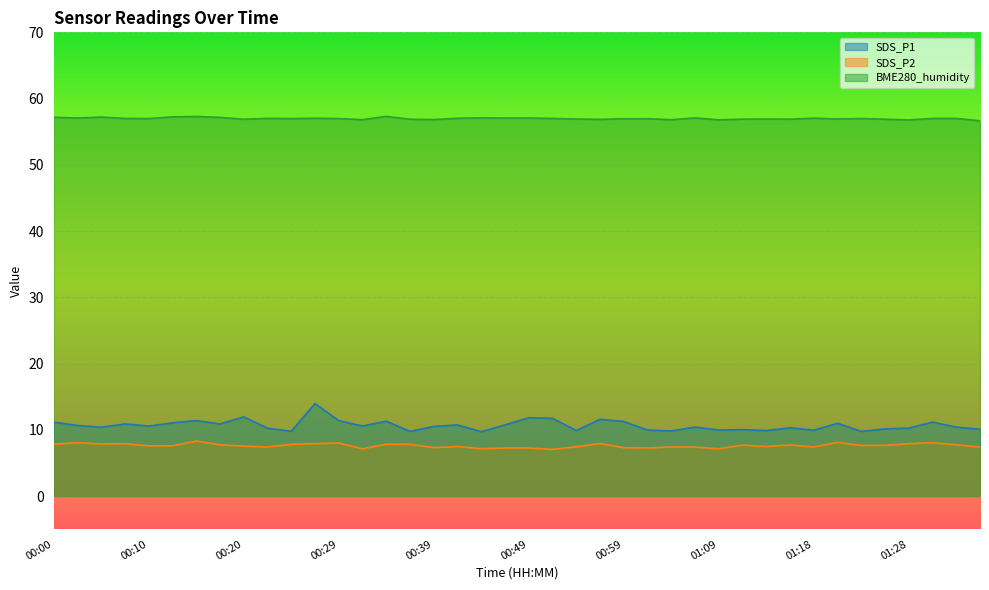

True or false: SDS_P2 has more than 0 interior local peaks.

True